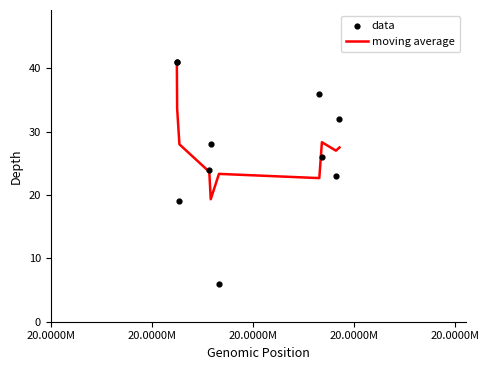

Which series contains the highest Y value?

moving average